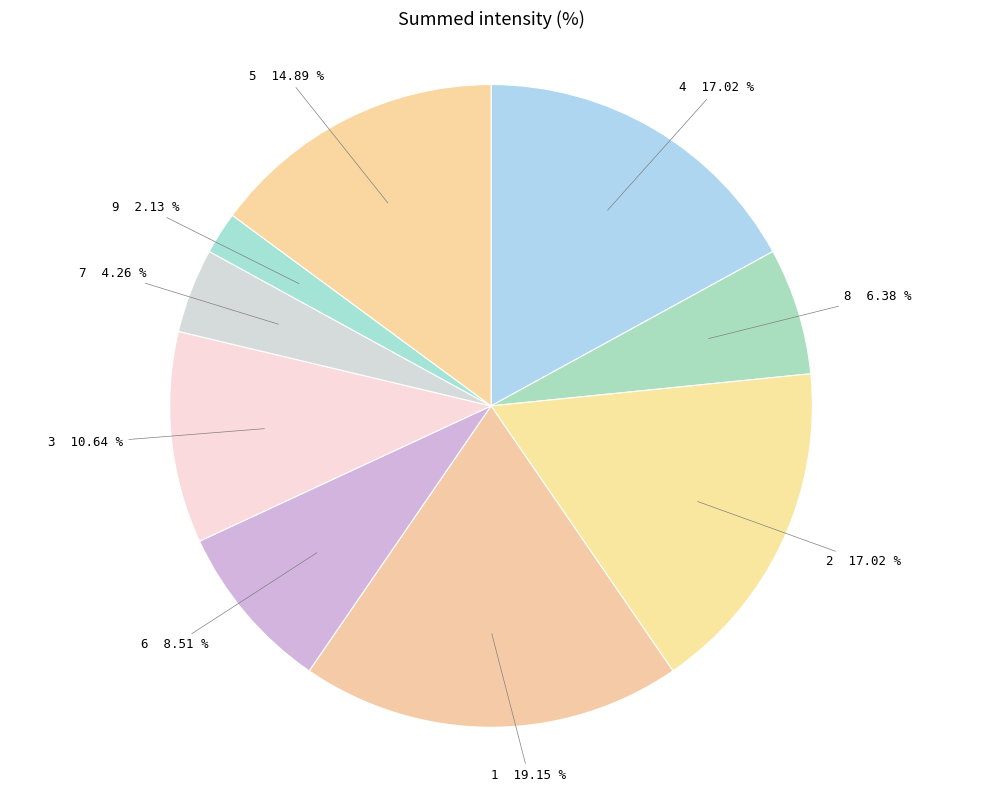

Count the number of slices in the pie.

9